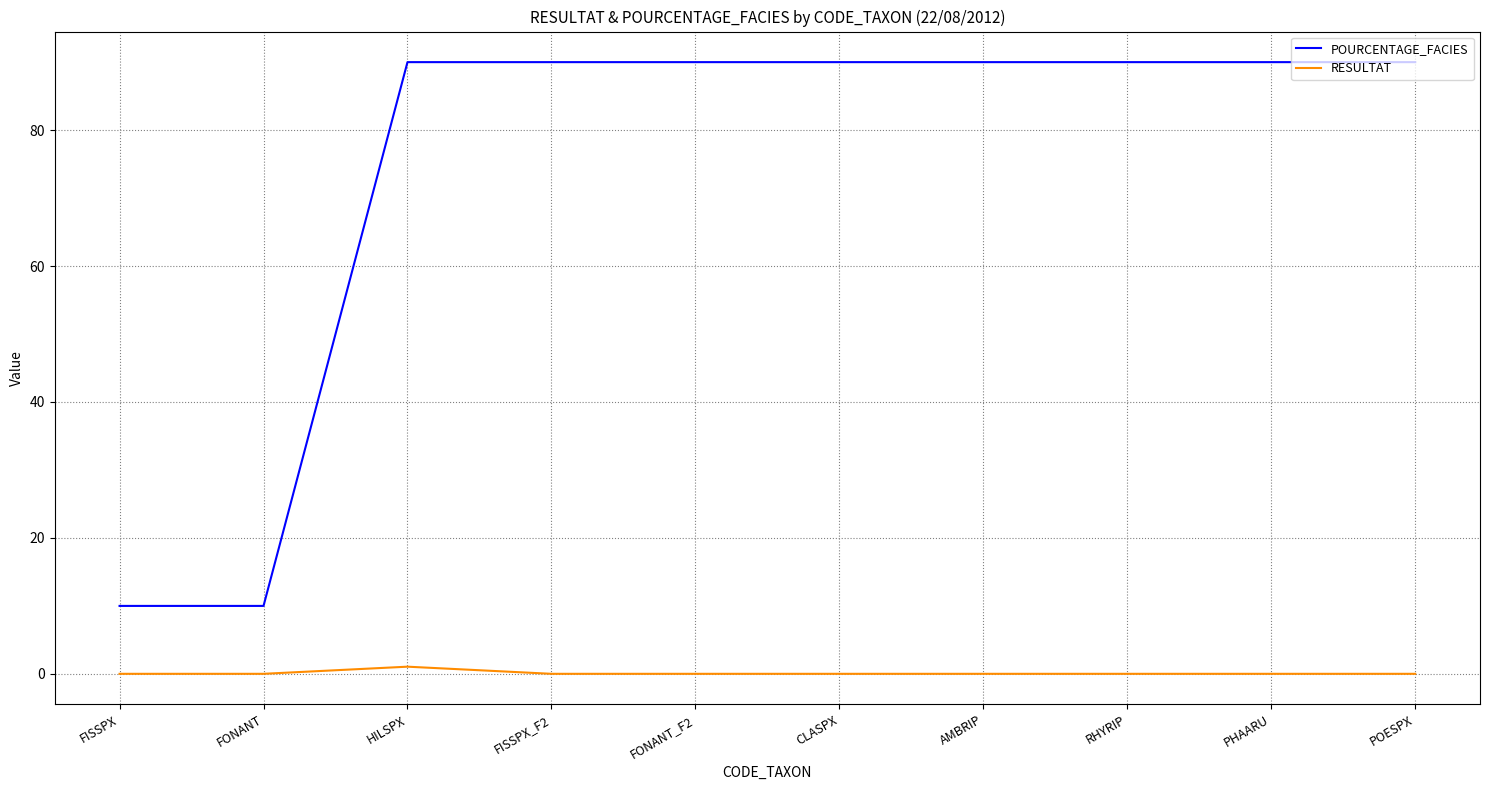

True or false: RESULTAT and POURCENTAGE_FACIES cross at least once.

False